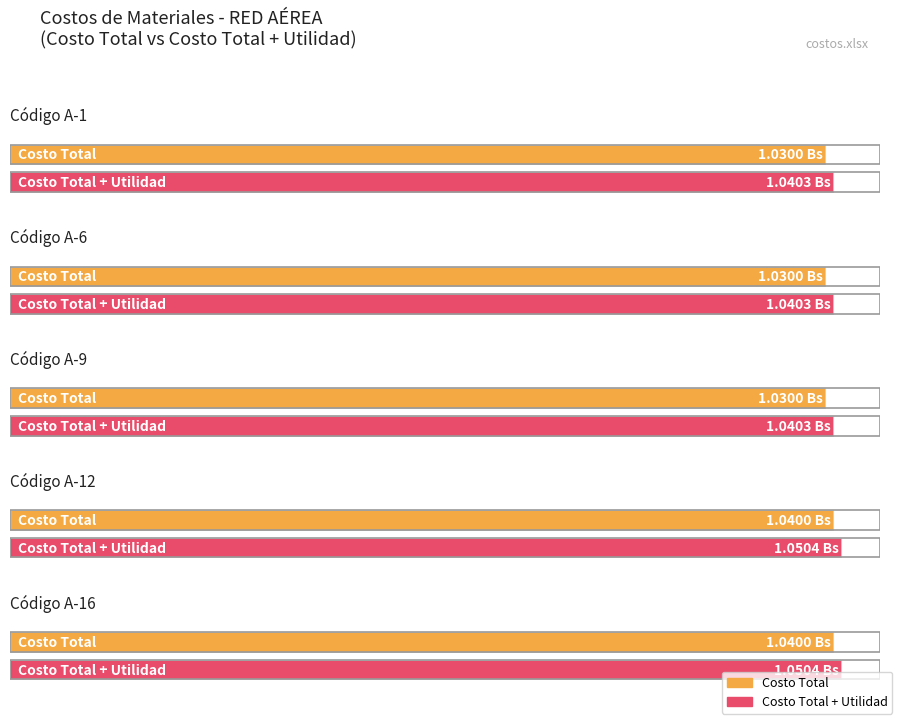

How many bars are there in each group?

2